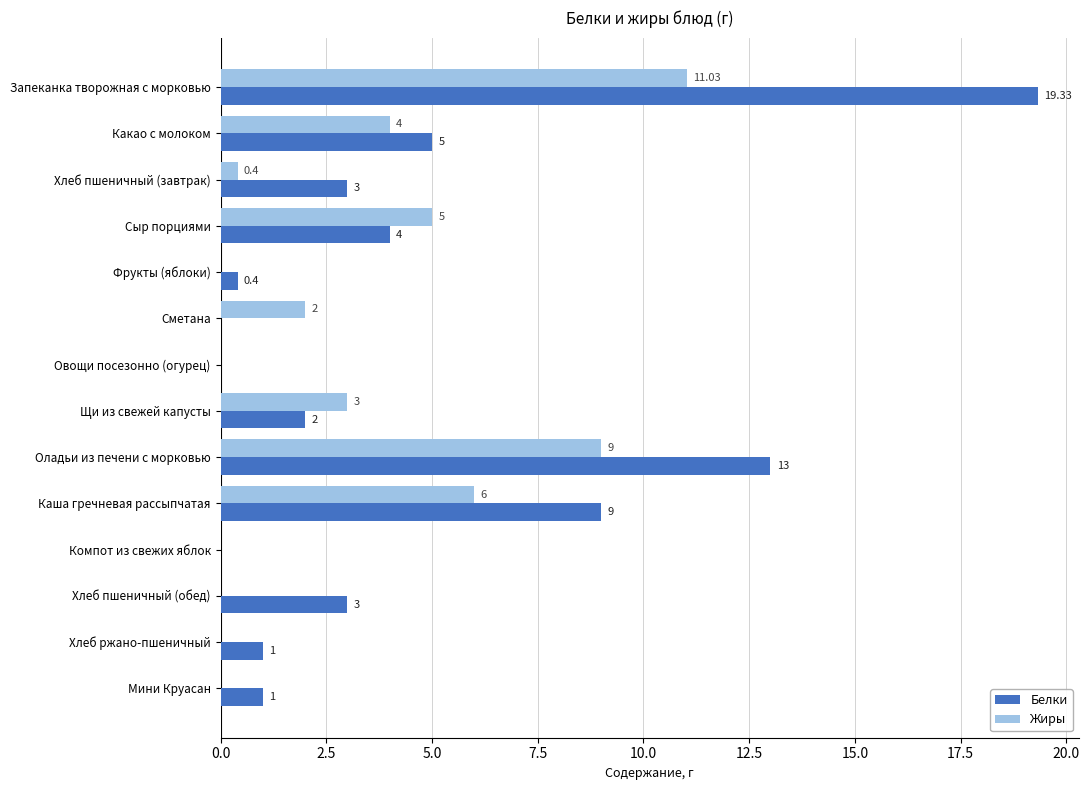

Is the value of Белки at Запеканка творожная с морковью greater than the value of Жиры at Какао с молоком?

Yes